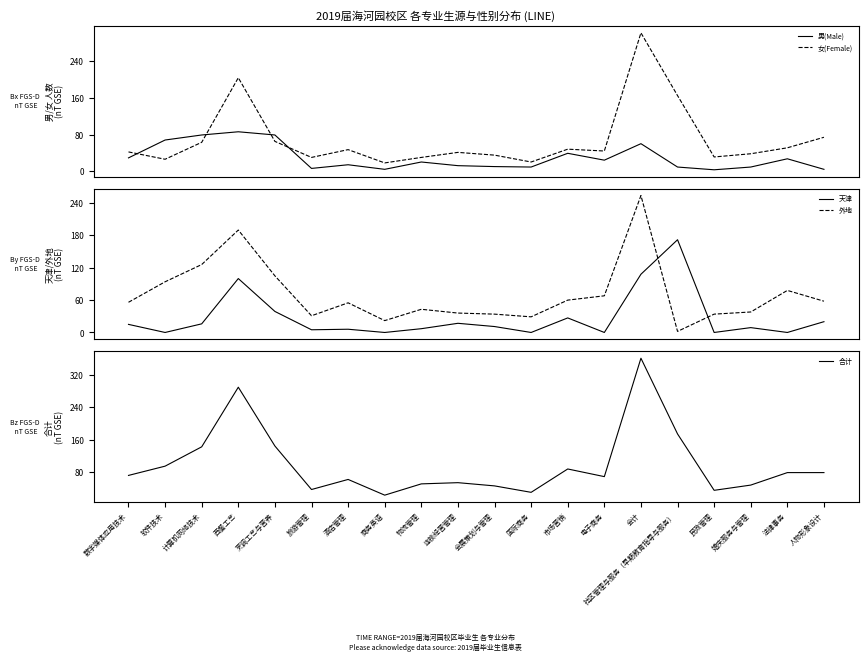

List the series in order of their peak value, lowest first.

男(Male), 天津, 外地, 女(Female), 合计